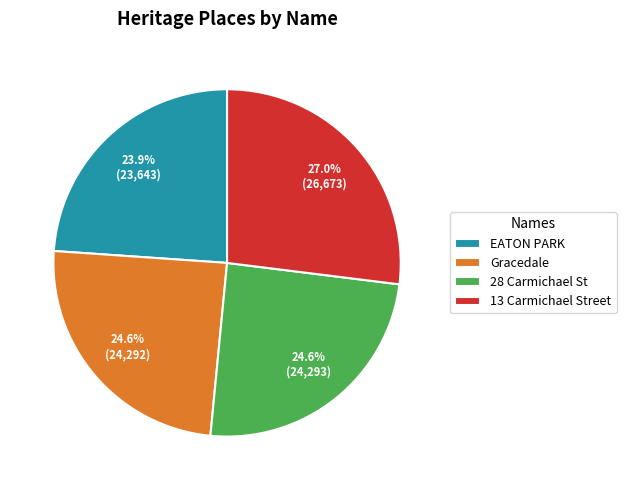

How many slices are in this pie chart?

4